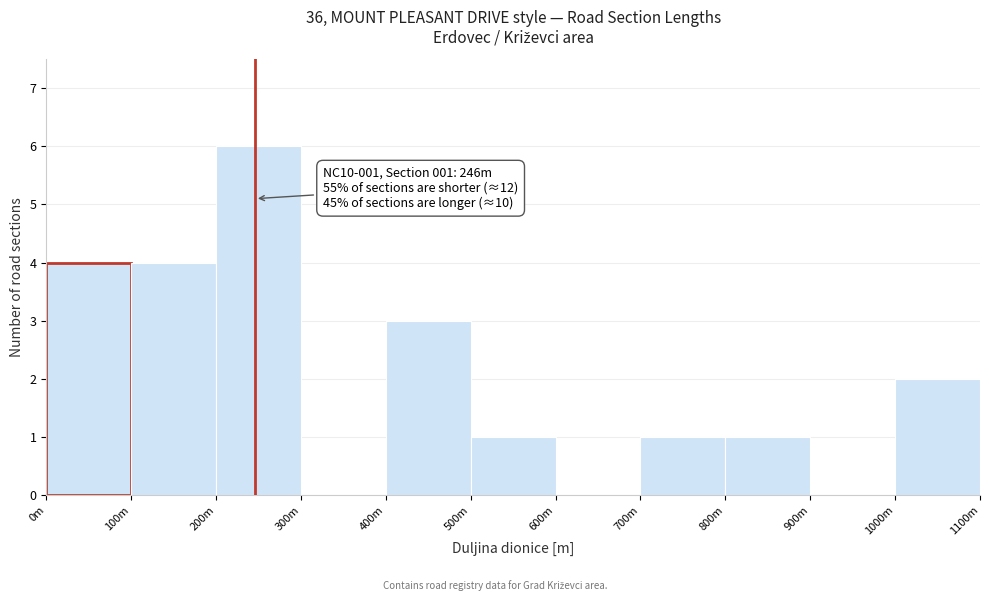

Reading right to left, transcribe all the data shown in this chart.

1000m=2	900m=0	800m=1	700m=1	600m=0	500m=1	400m=3	300m=0	200m=6	100m=4	0m=4